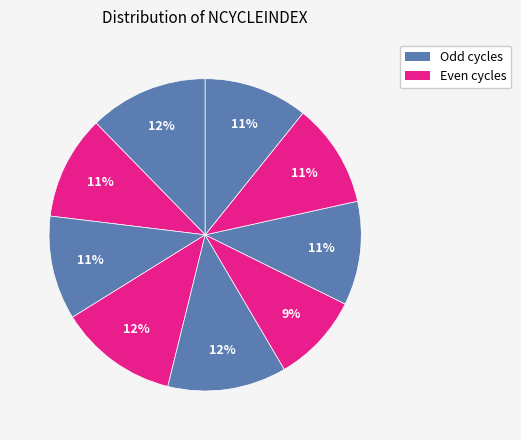

How many slices are in this pie chart?

9